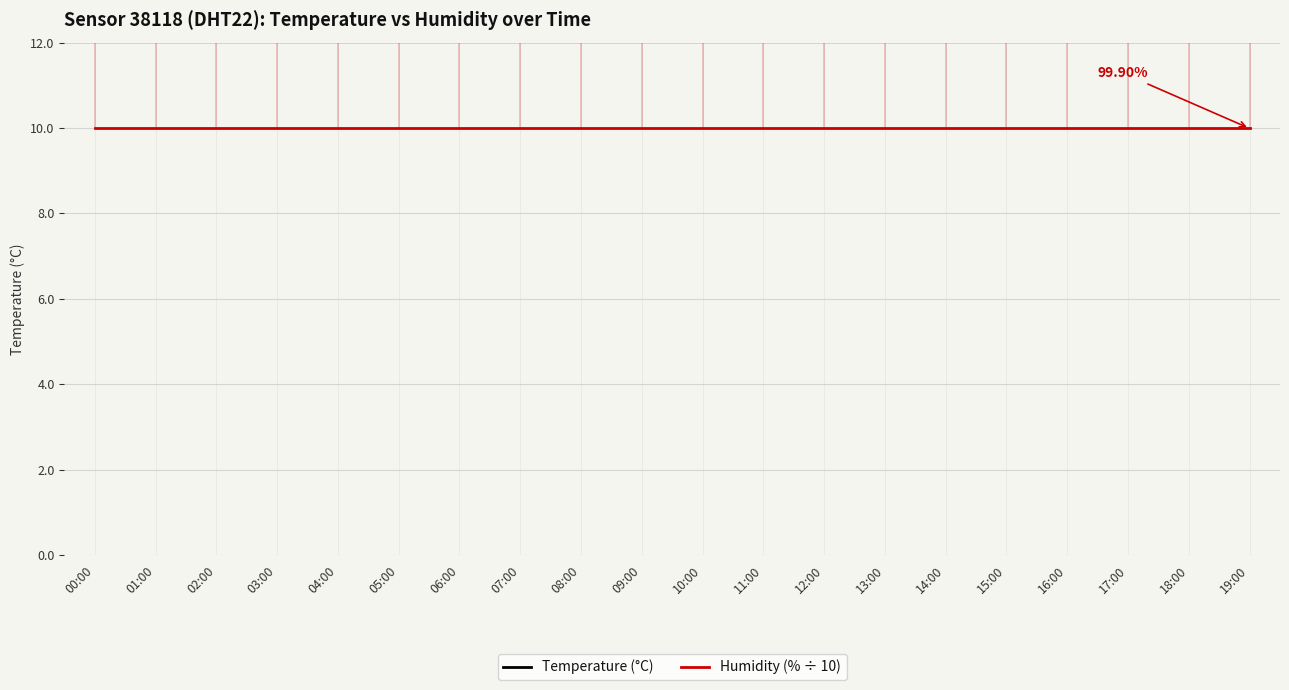

How many Temperature (°C) values are between 16 and 17?

19